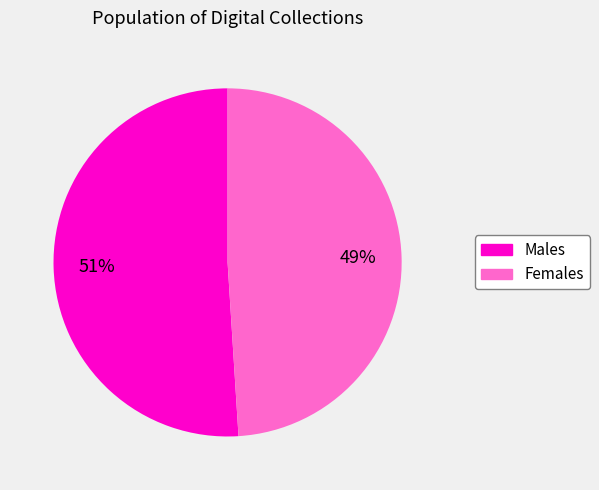

How many slices are in this pie chart?

2